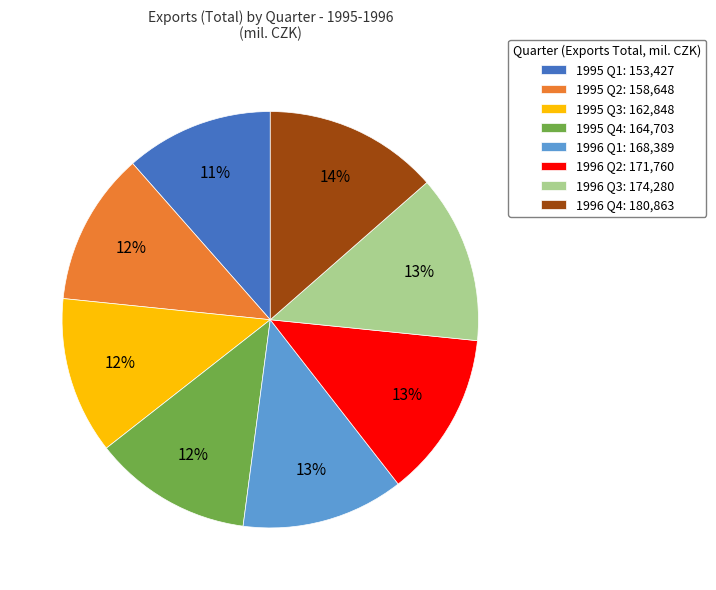

To the nearest percent, what is the average slice percentage?

12%